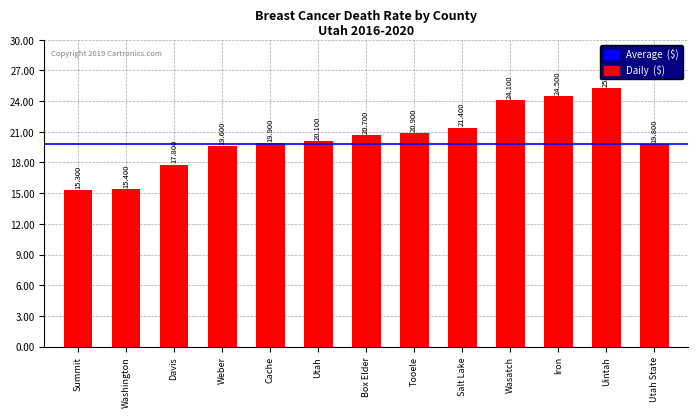

Reading right to left, list all the values displayed in this chart.

19.8	25.3	24.5	24.1	21.4	20.9	20.7	20.1	19.9	19.6	17.8	15.4	15.3